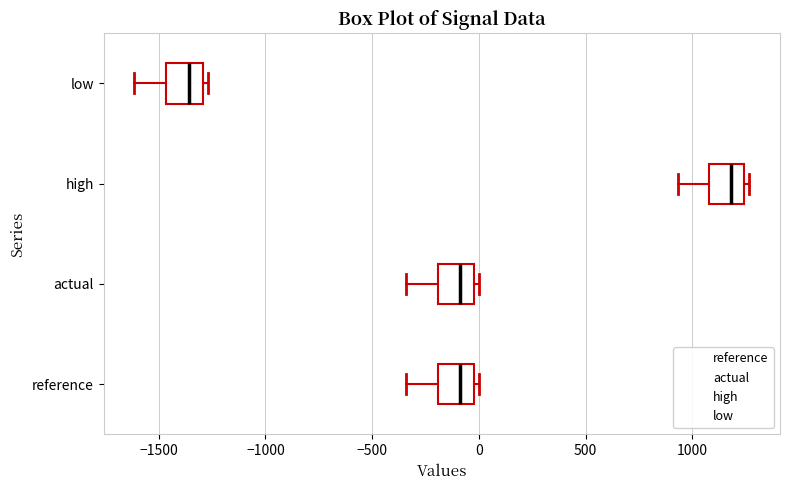

Where is the left edge of the box for low on the x-axis? The values are not printed on the chart, so give them approximately, as read against the axis.

-1450